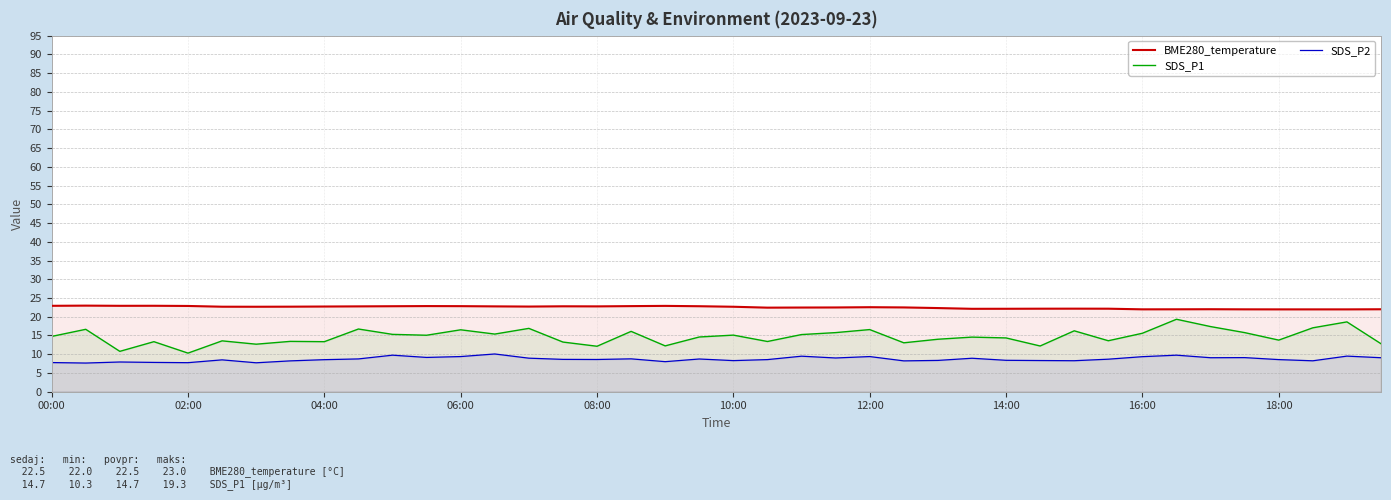

What are all the series names shown in the legend?

BME280_temperature, SDS_P1, SDS_P2